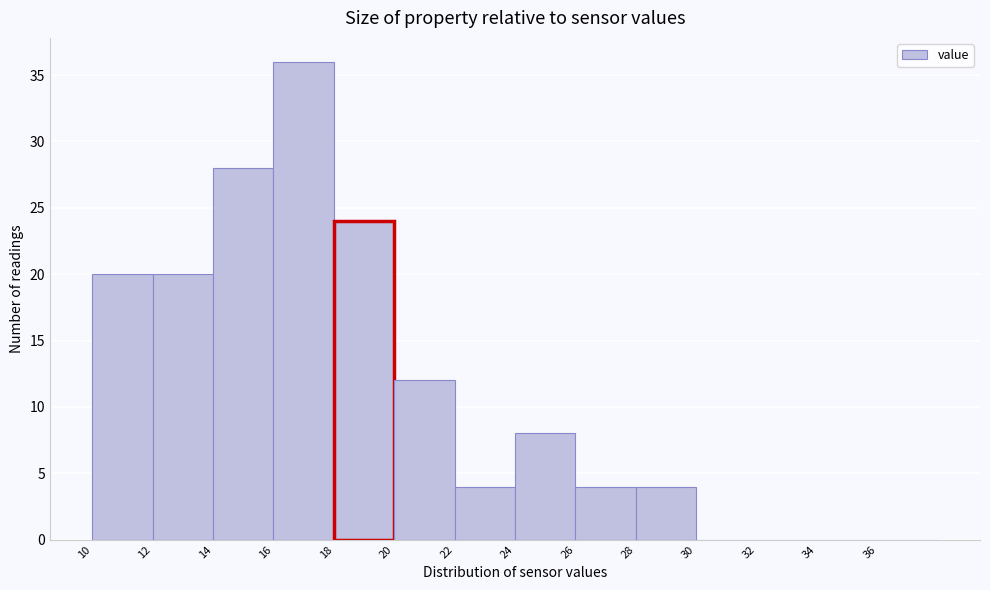

Which range on the x-axis has the tallest bar?

16 to 18